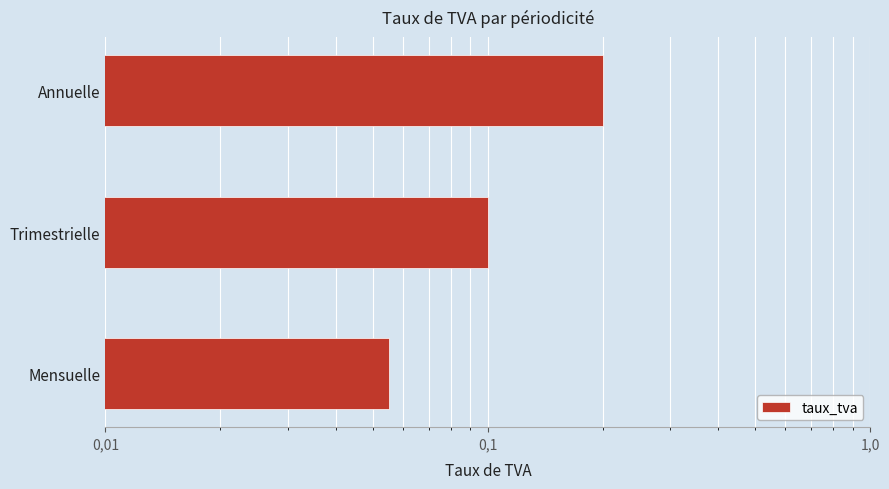

How many bars are there in total?

3